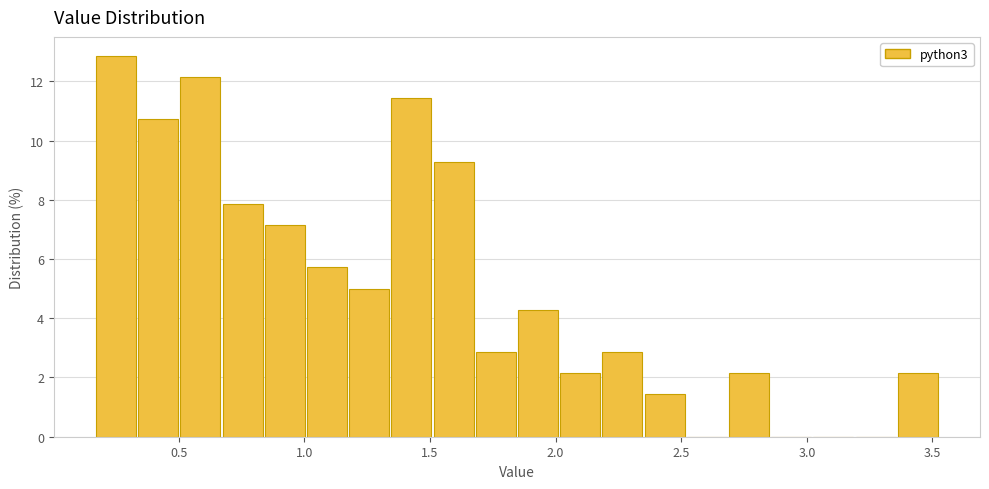

Read against the x-axis, roughly where is the centre of the tallest bar?

0.25